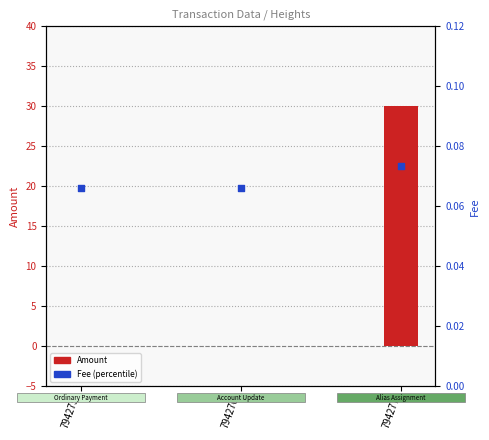

At which category is the sum across all series the highest?

794277